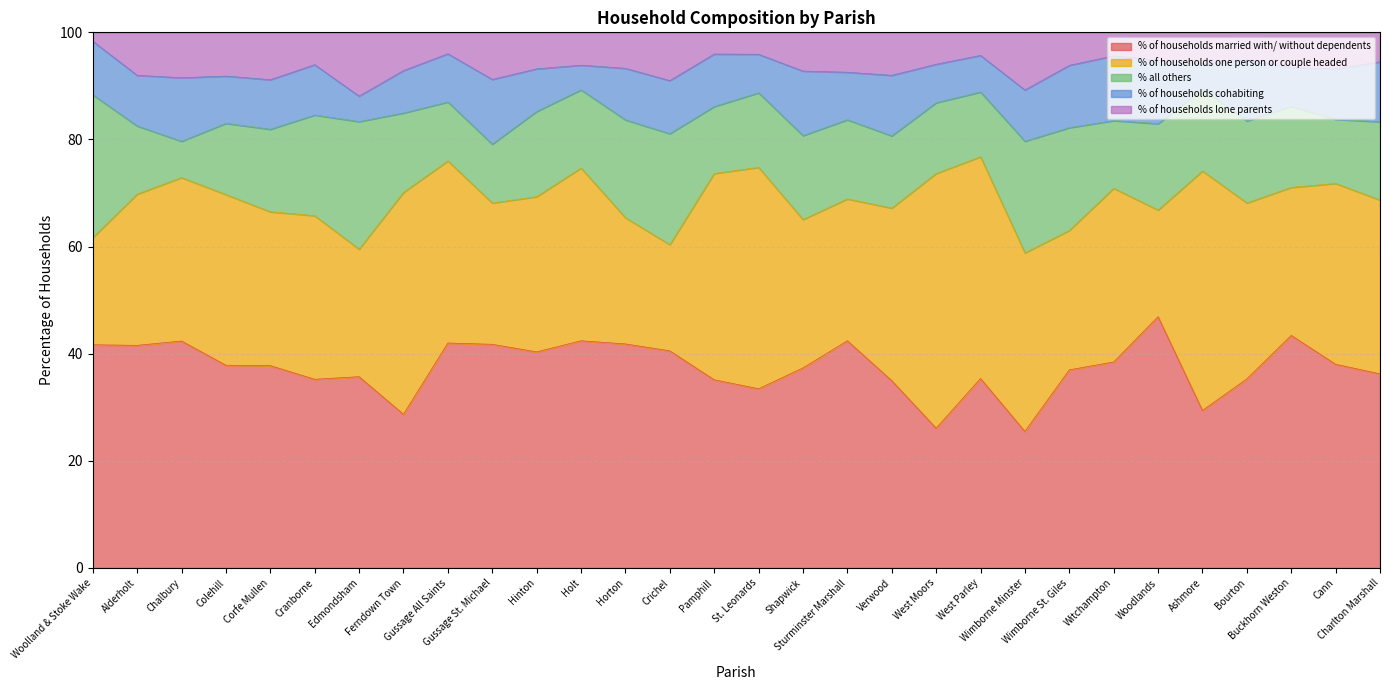

What is the difference between the maximum and minimum values in the % of households cohabiting series?

7.5